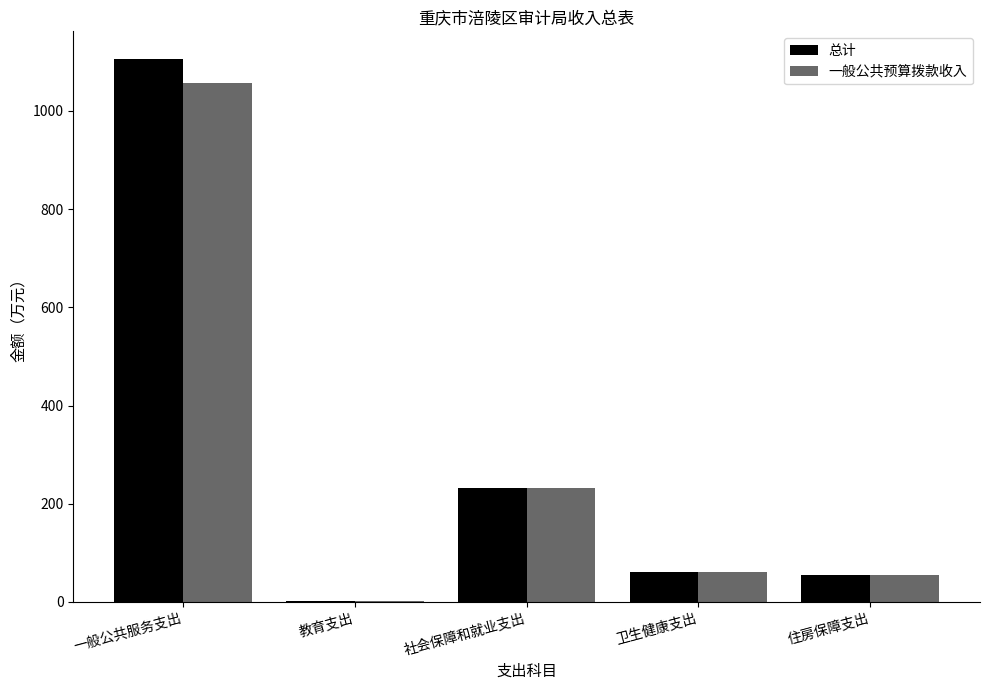

Where is 一般公共预算拨款收入 nearest to the value 529?

社会保障和就业支出